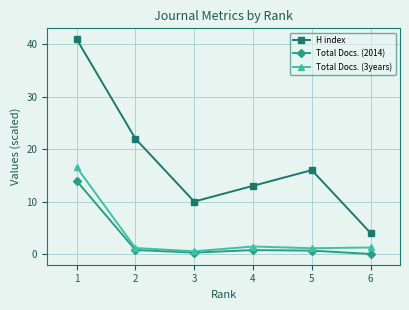

True or false: Total Docs. (3years) and H index cross at least once.

False